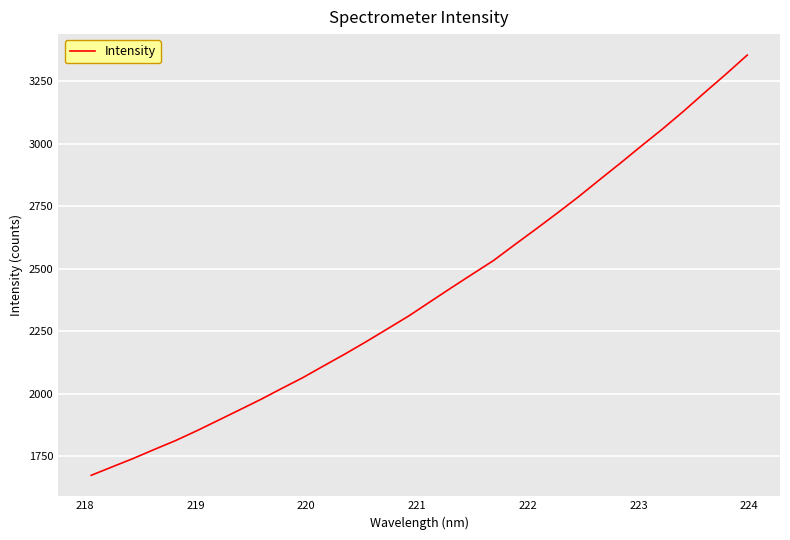

What is the greatest value displayed?

3355.4